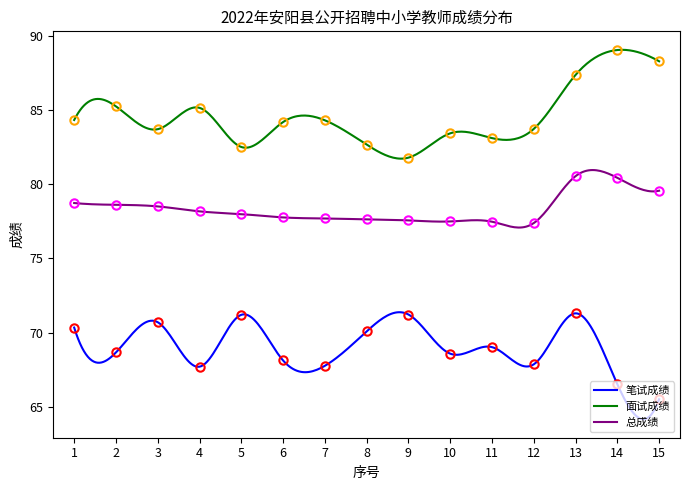

What is the greatest value displayed?

89.1